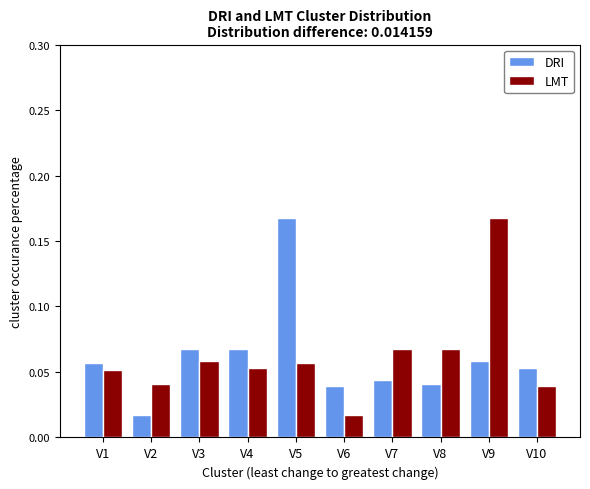

The value of DRI at V1 is 0.0. True or false?

False